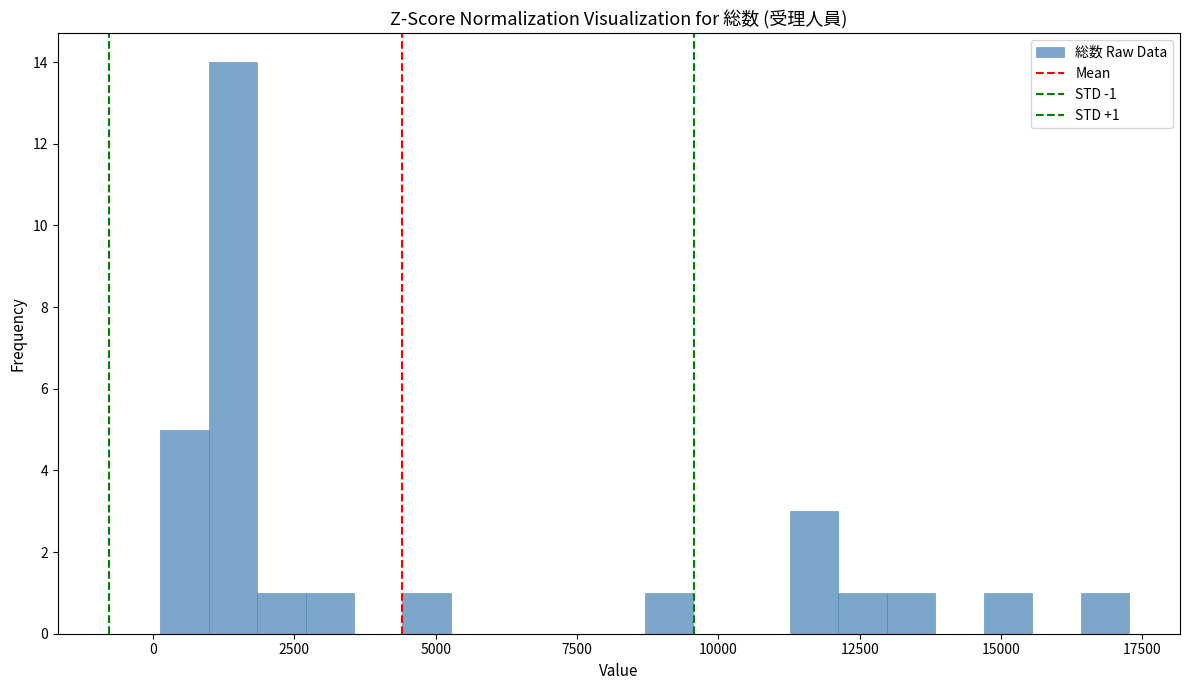

Around what value on the x-axis is the tallest bar? Give the approximate position of its centre, as read against the axis.

1500